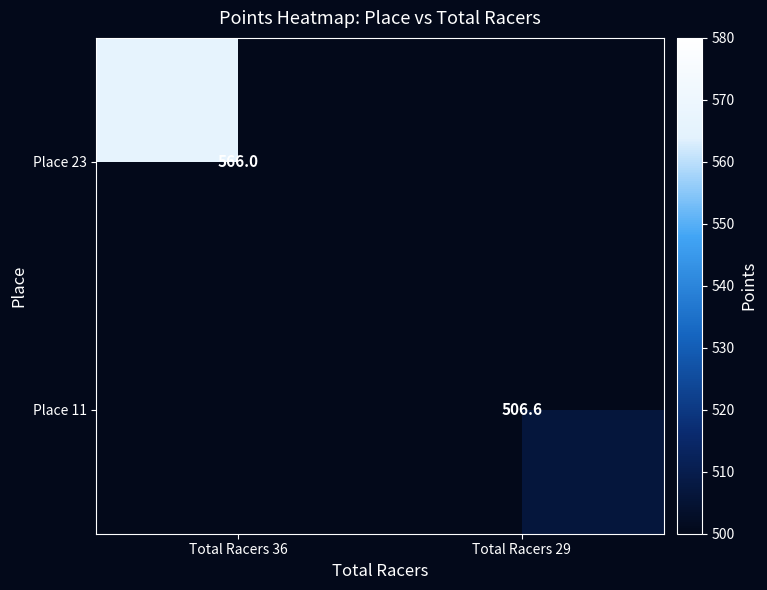

Which has a higher value, Total Racers 29 or Total Racers 36?

Total Racers 36